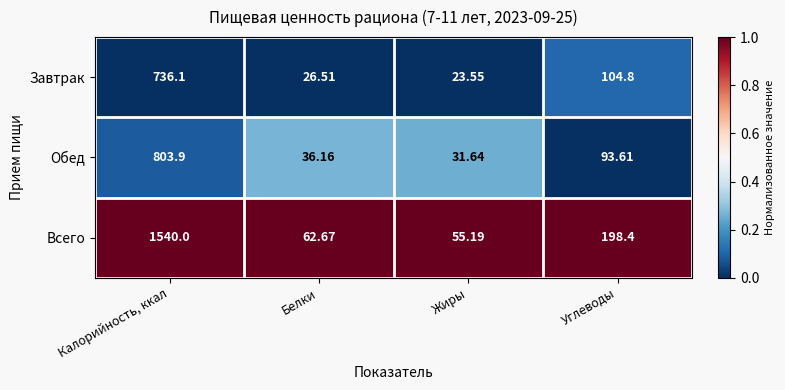

Which series has the largest total across all categories?

Всего